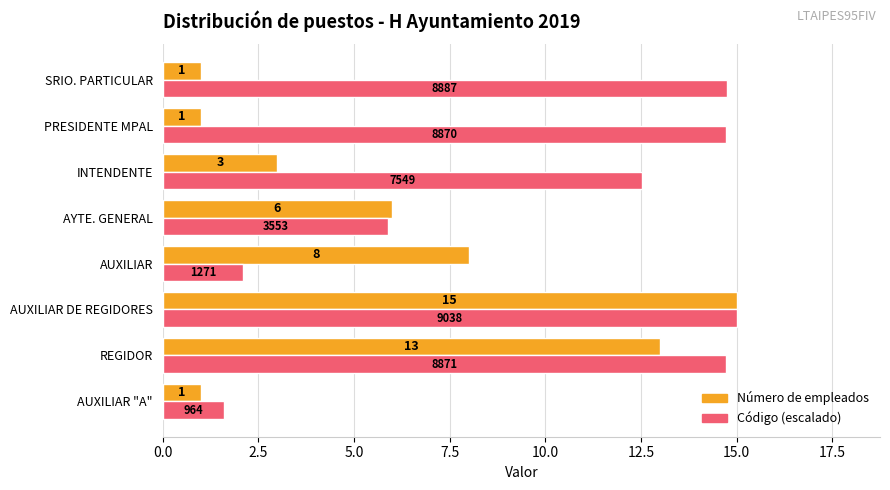

Is the value of Número de empleados at AUXILIAR greater than the value of Código (escalado) at AUXILIAR DE REGIDORES?

No